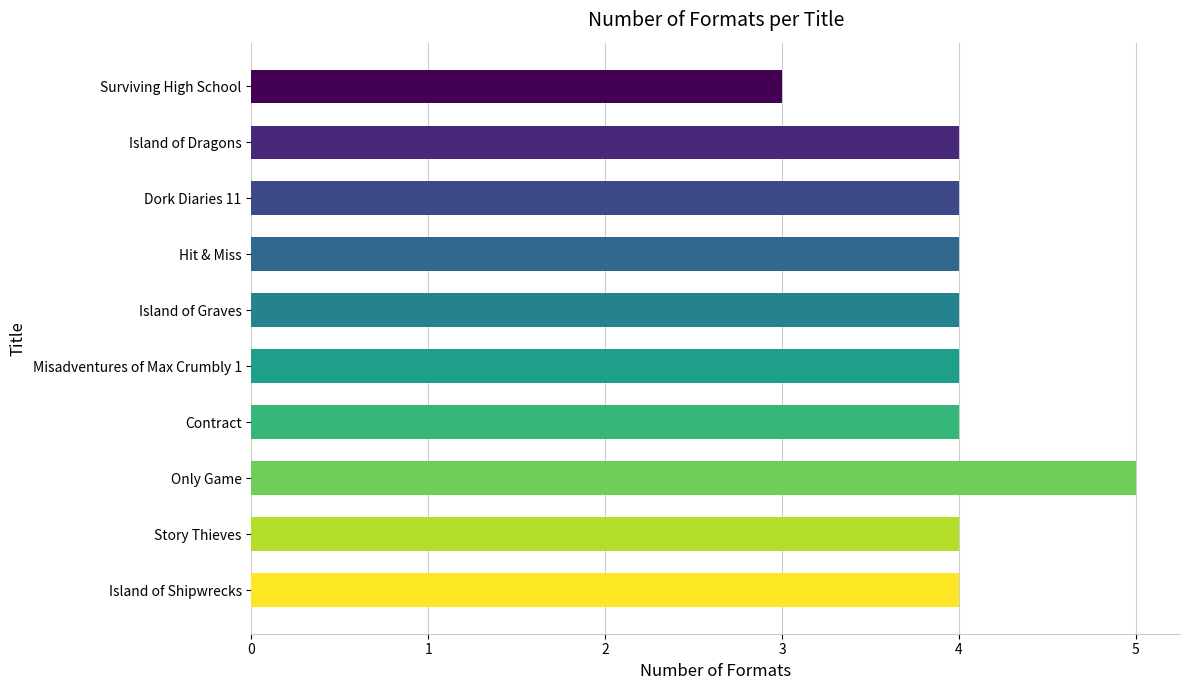

What is the sum of all values?

40